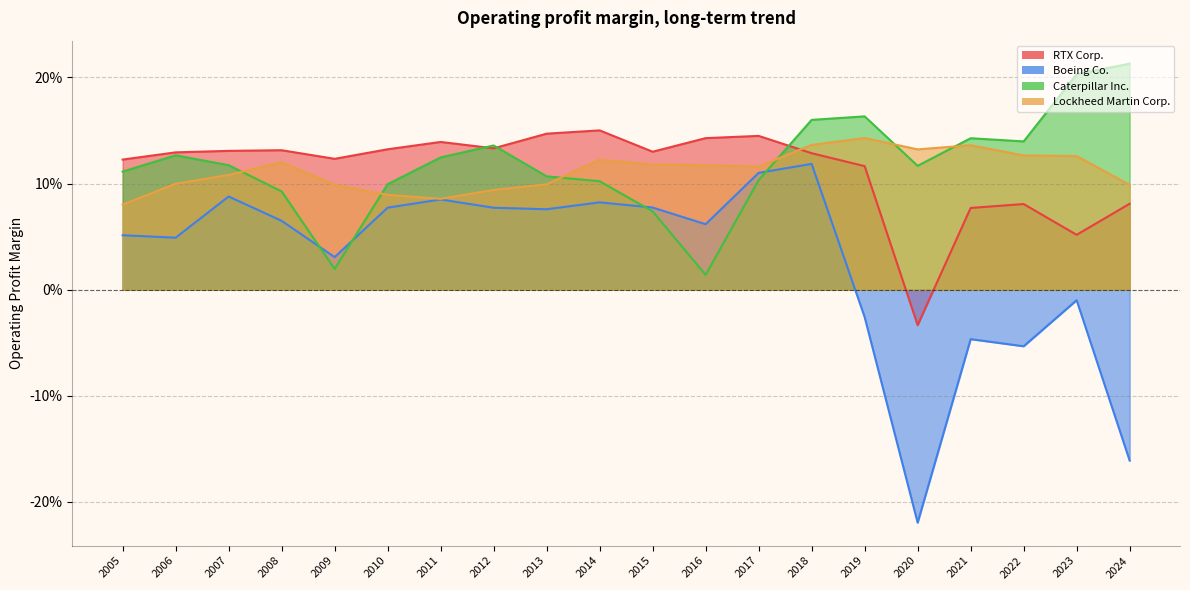

Is the value of Caterpillar Inc. at 2013 greater than the value of Boeing Co. at 2015?

Yes